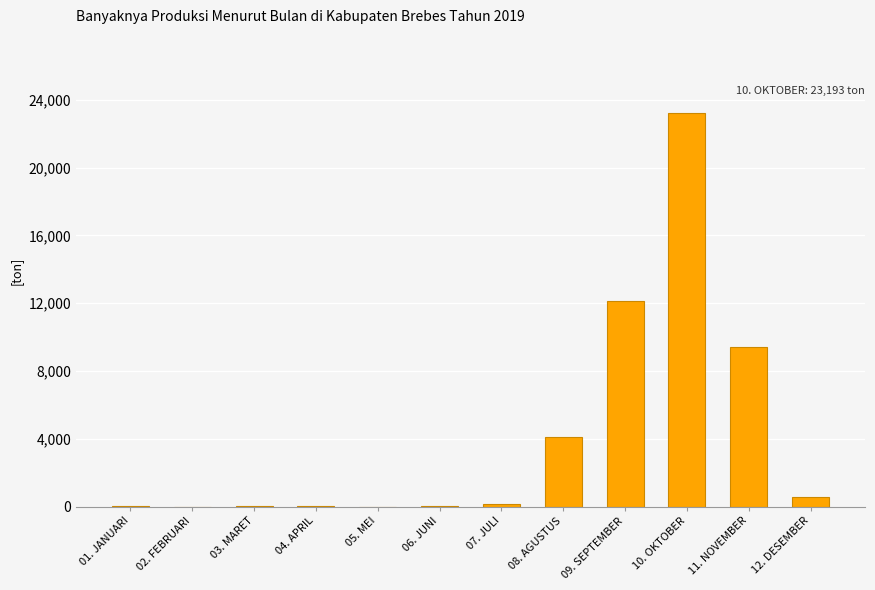

What is the maximum value shown in the chart?

23193.0